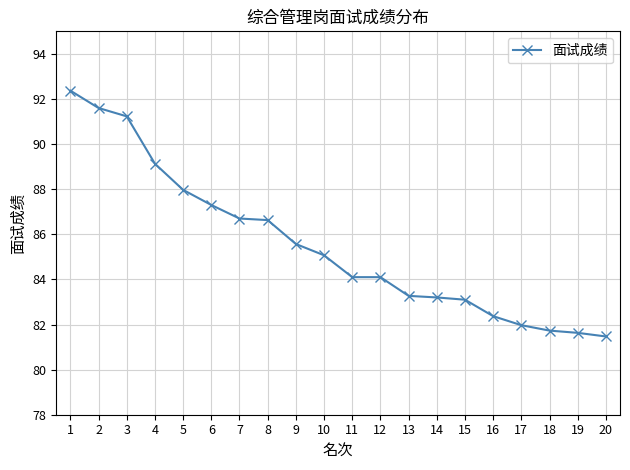

What is the value of the 1st point from the left?

92.4